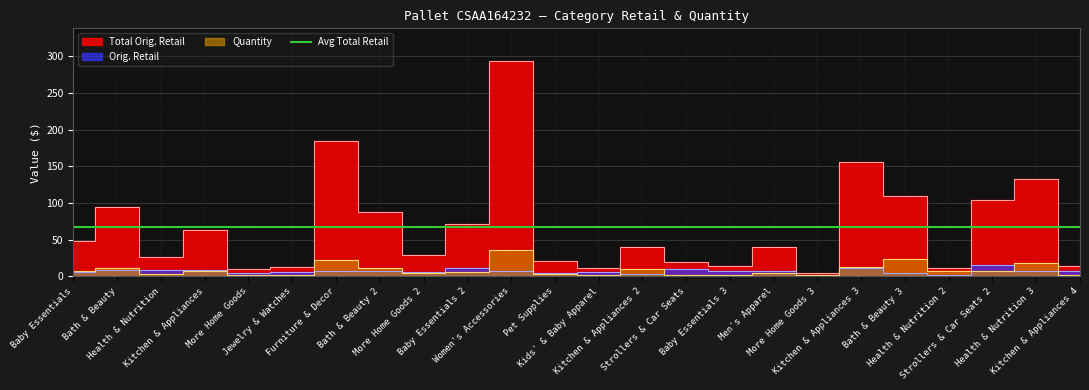

True or false: Orig. Retail has more than 2 points higher than both neighbors.

True